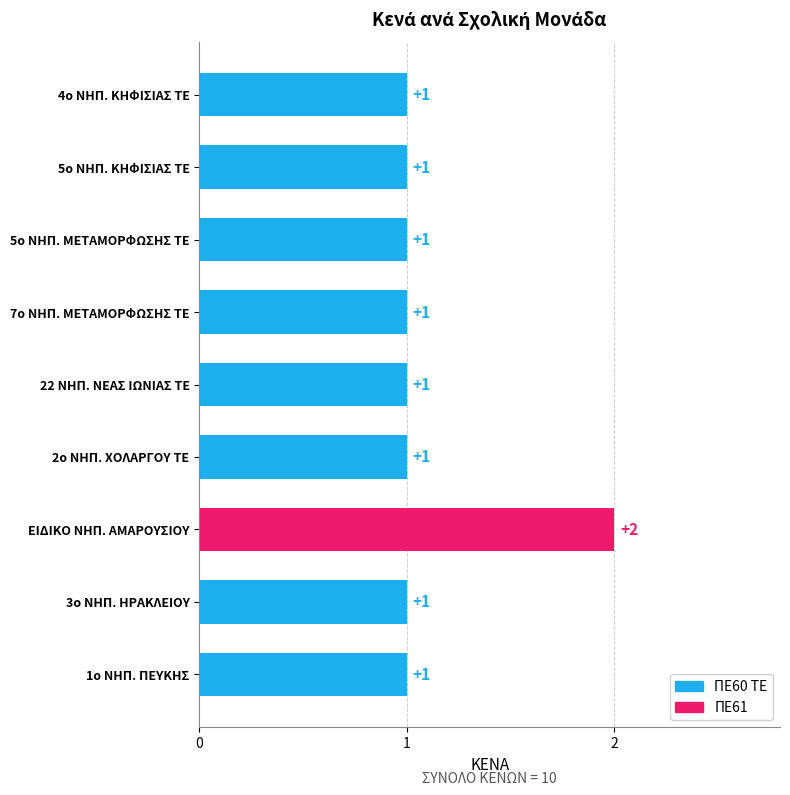

Is it true that the value at 22 ΝΗΠ. ΝΕΑΣ ΙΩΝΙΑΣ ΤΕ is 0?

False